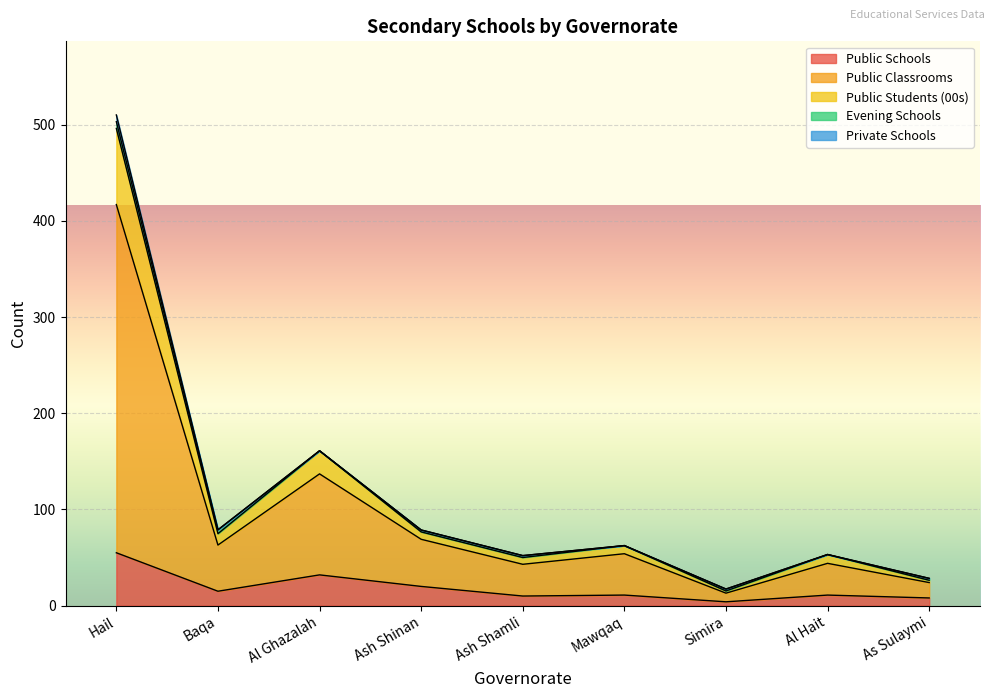

What is the maximum value shown in the chart?

510.1